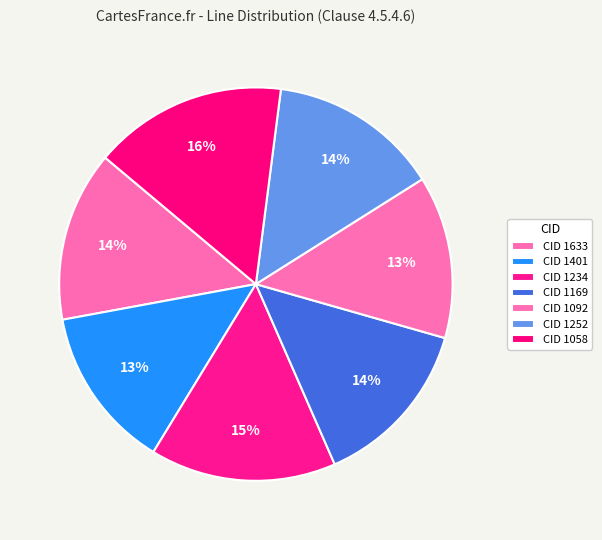

How many slices are in this pie chart?

7